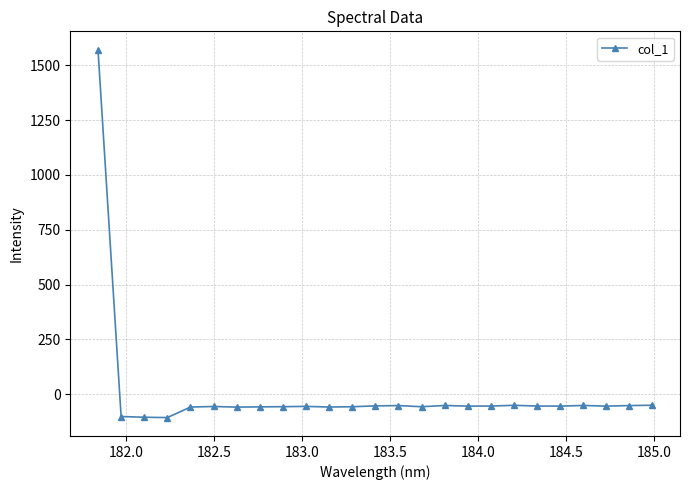

What is the maximum value shown in the chart?

1571.0